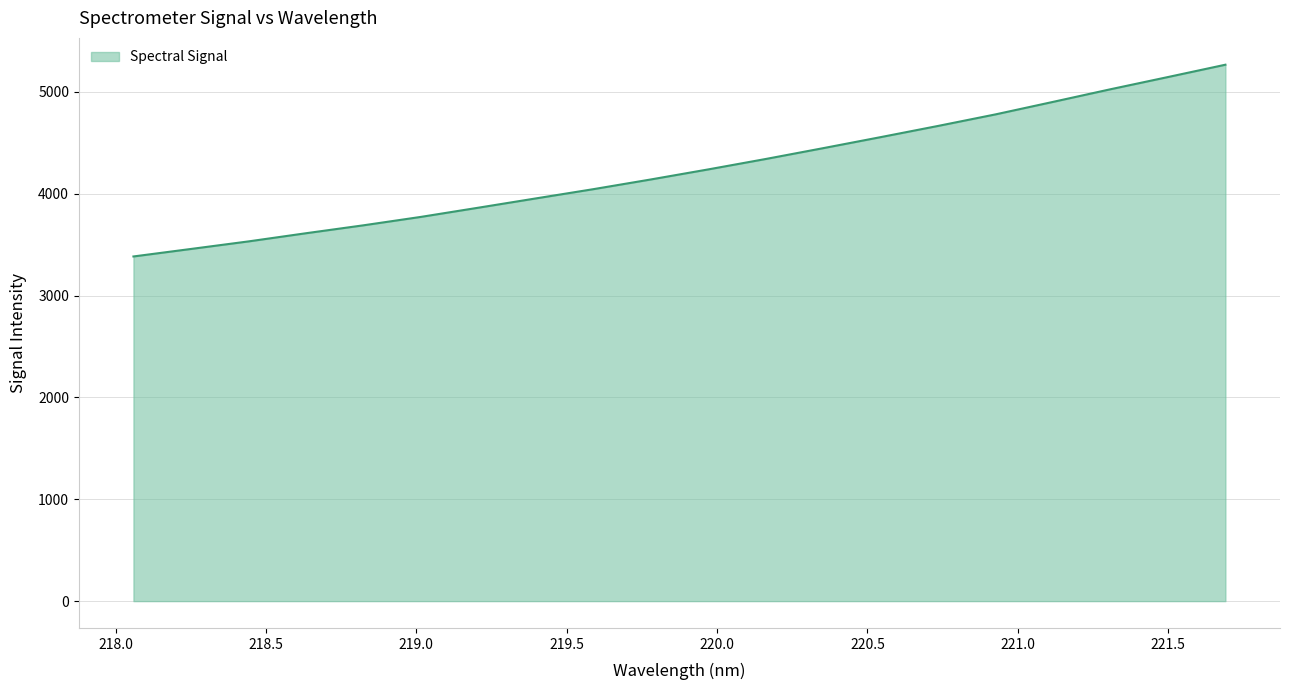

What is the difference between the maximum and minimum values?

1882.9